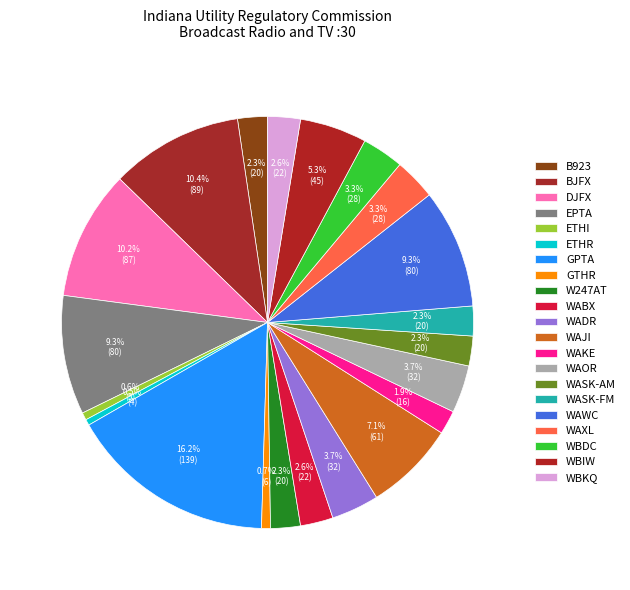

To the nearest percent, what is the combined percentage of W247AT and WAXL?

6%